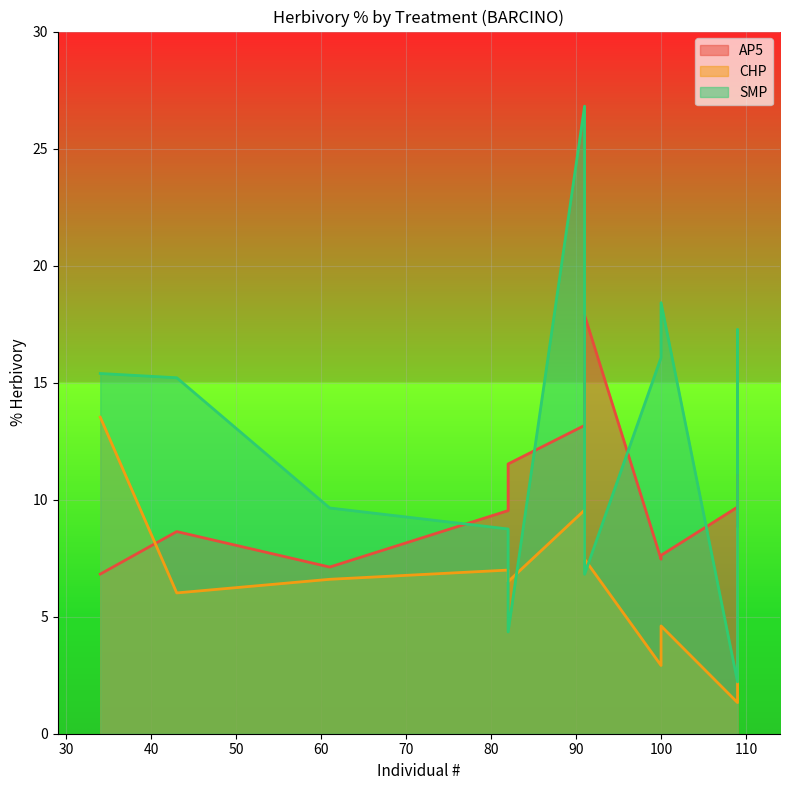

Which series has the largest total across all categories?

SMP